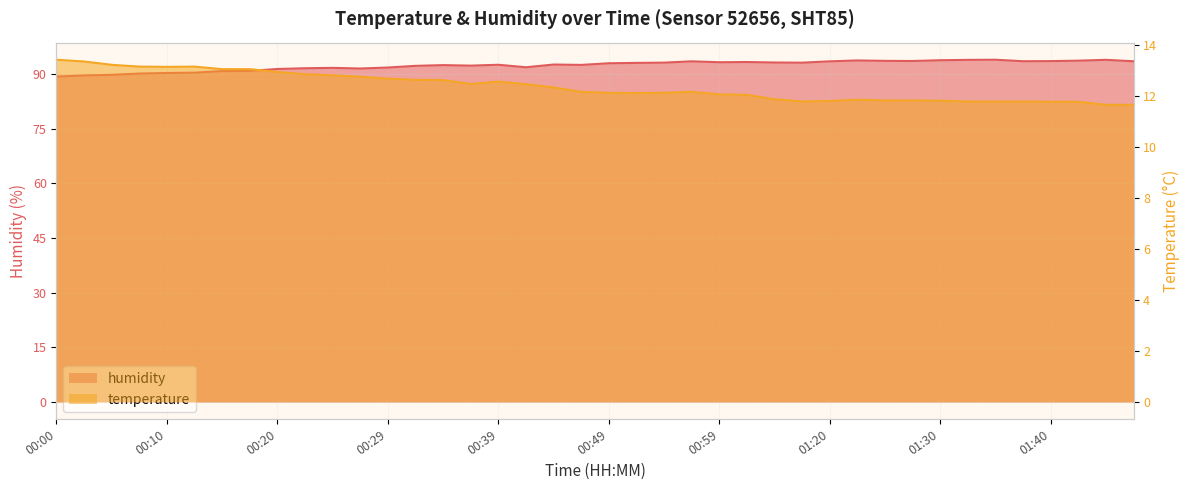

What are all the series names shown in the legend?

temperature, humidity